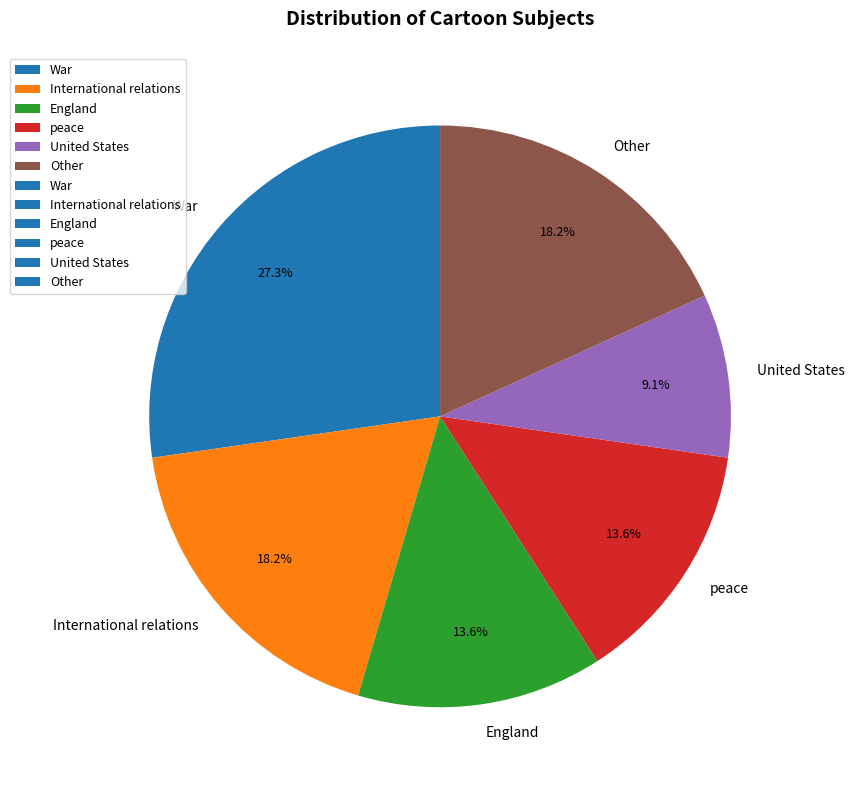

What is the total percentage of peace and Other?

31.8%